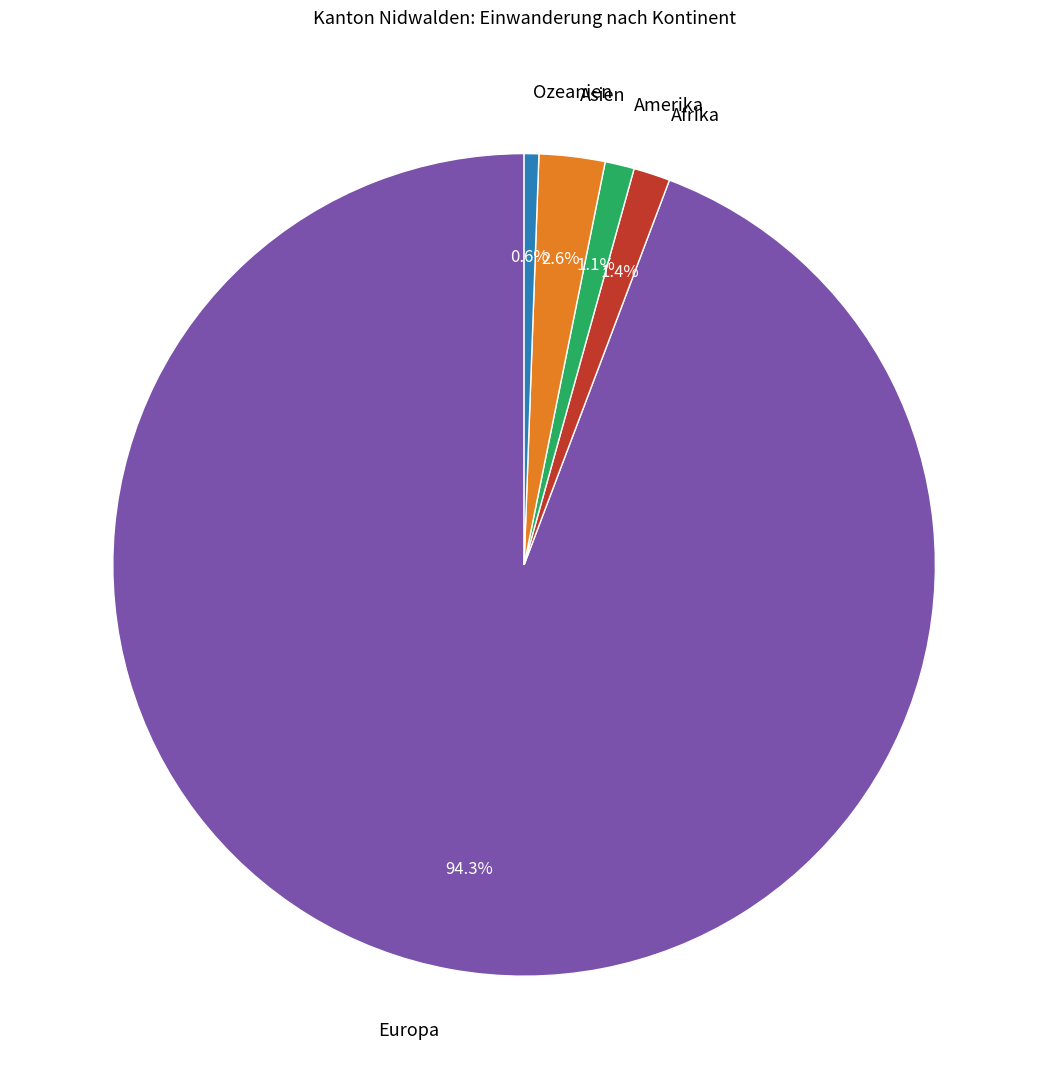

True or false: Ozeanien accounts for 1% of the total.

True